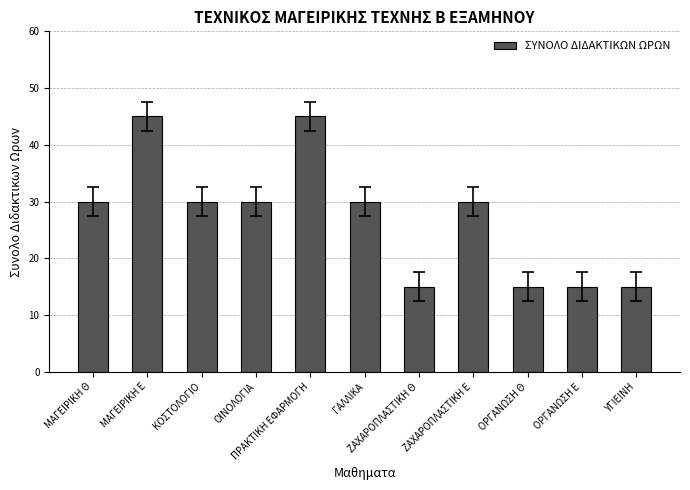

Count the number of categories in the chart.

11